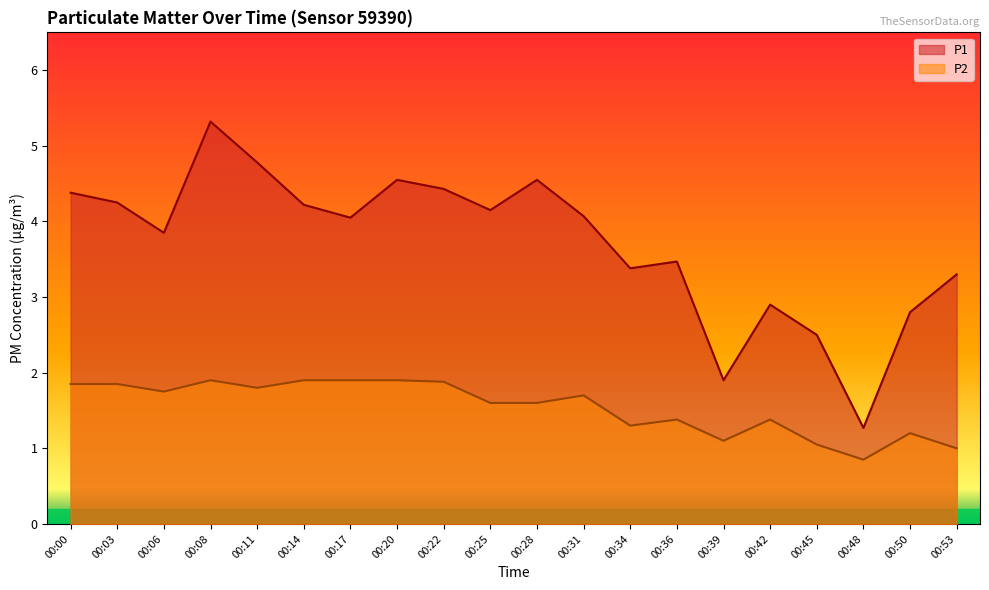

What is the minimum value for P1?

1.3